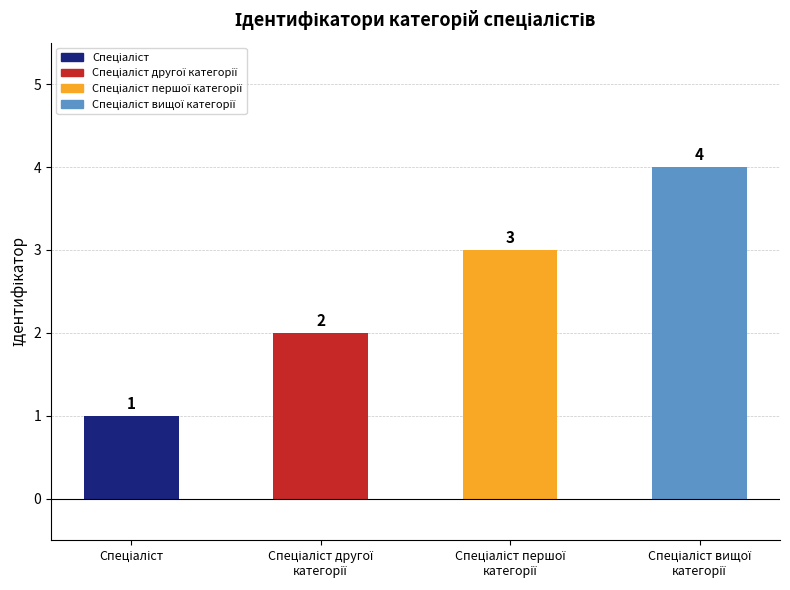

How many values are between 2 and 4?

3